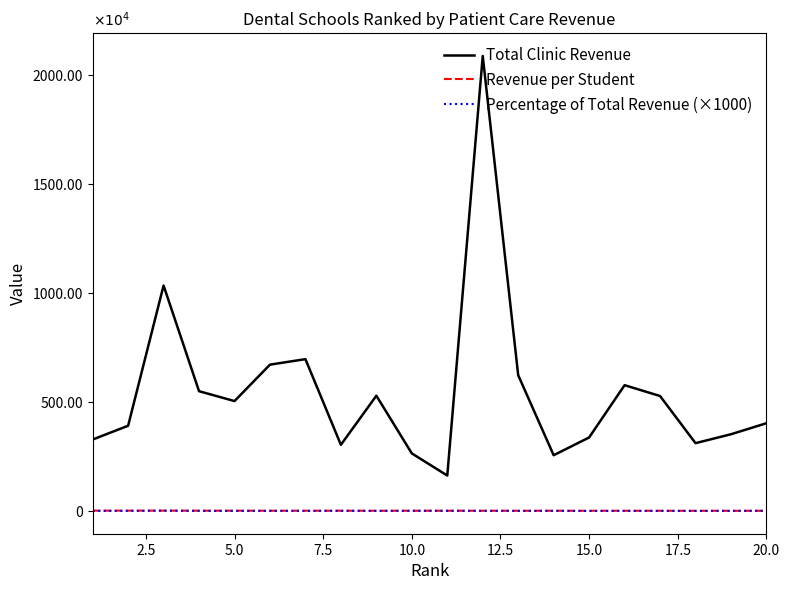

What is the sum of all Total Clinic Revenue values?

109059011